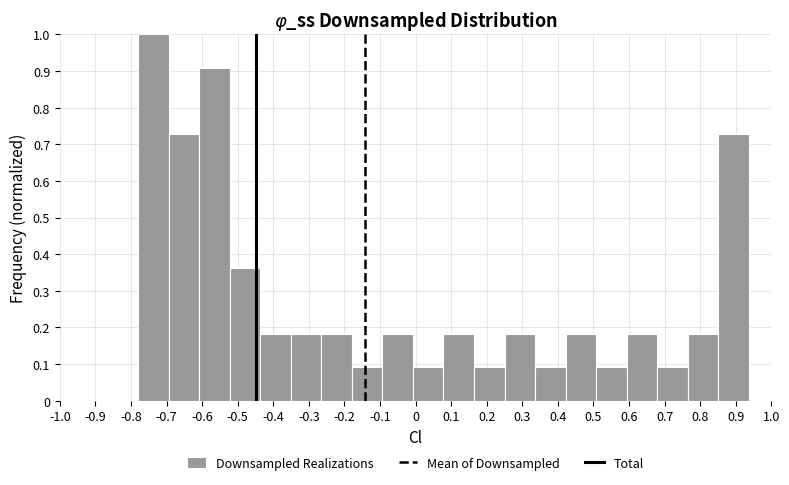

Which range on the x-axis has the tallest bar?

-0.78 to -0.69